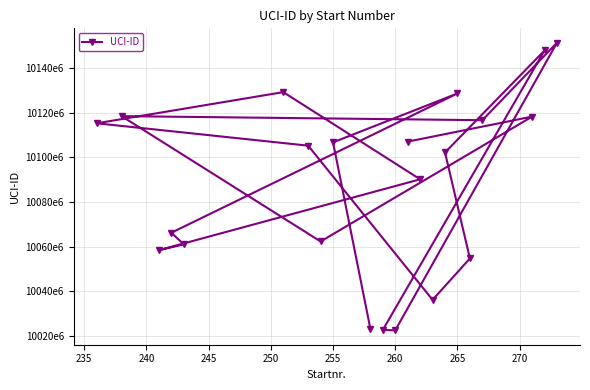

Is it true that the value at 255 is 2612064129?

False